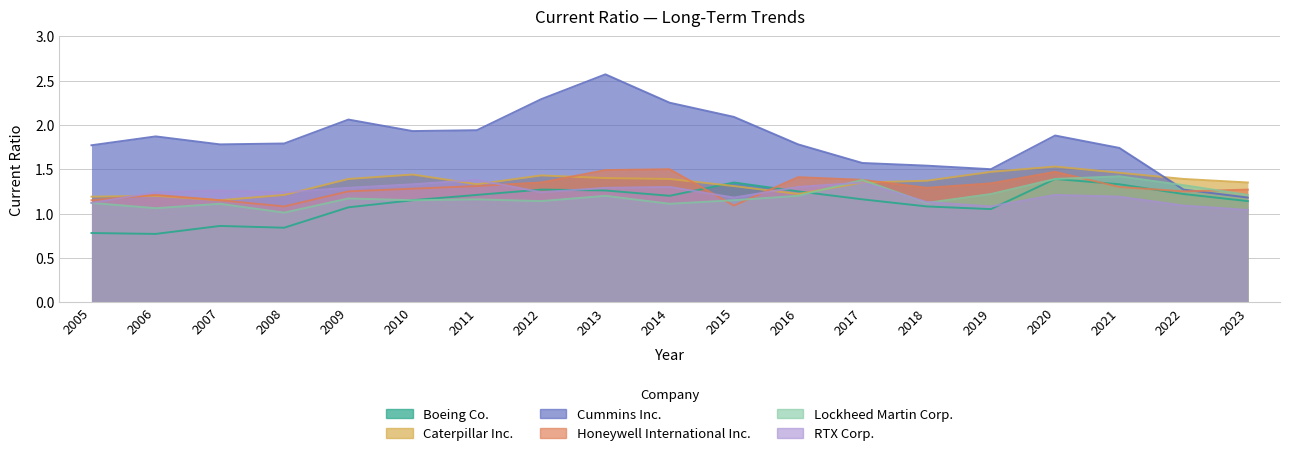

In Honeywell International Inc., how many points are lower than both neighbors (excluding endpoints)?

4